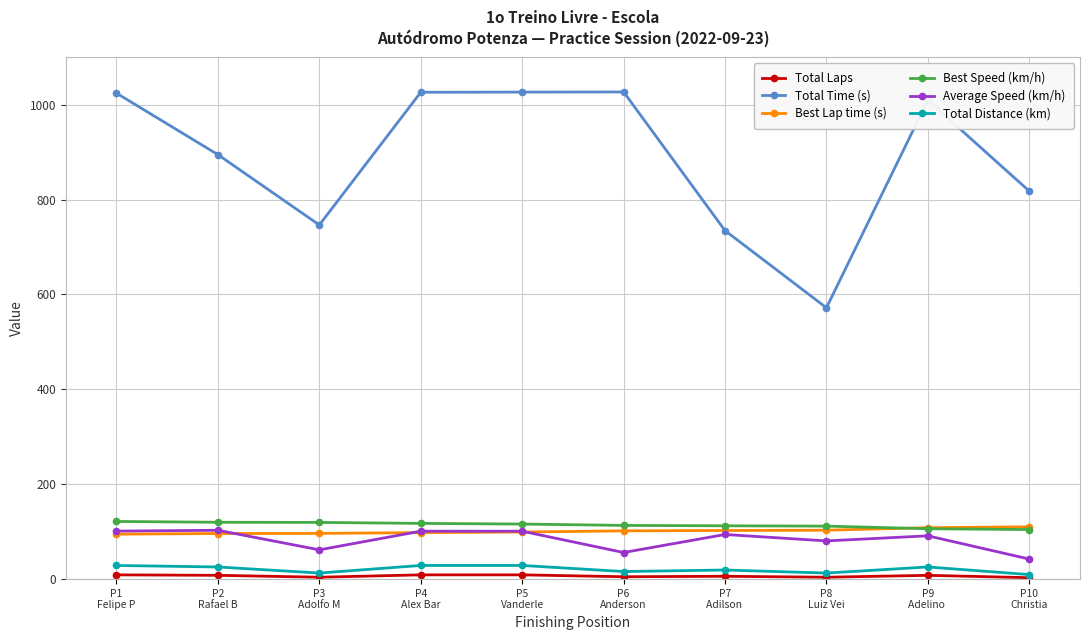

Read the Total Distance (km) value at P3
Adolfo M.

12.8